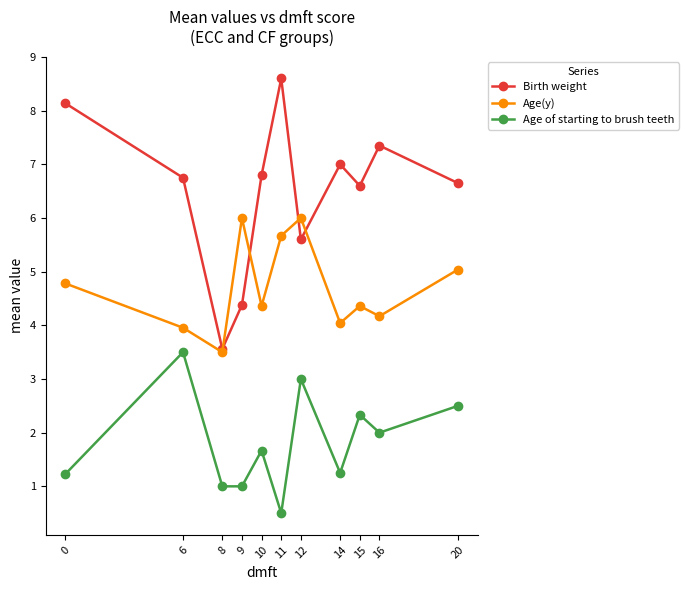

What is the sum of all Birth weight values?

71.4